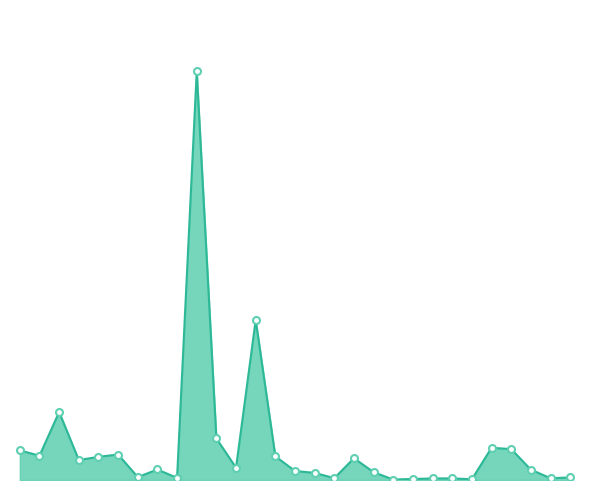

Reading left to right, list all the values displayed in this chart.

4600.0	3770.0	10560.0	3100.0	3594.8	3960.0	450.0	1632.0	320.0	63488.0	6448.0	1900.0	24858.0	3680.0	1398.1	1104.7	285.5	3383.4	1210.0	70.0	160.0	240.0	250.0	116.9	5000.0	4800.0	1600.0	278.0	397.4